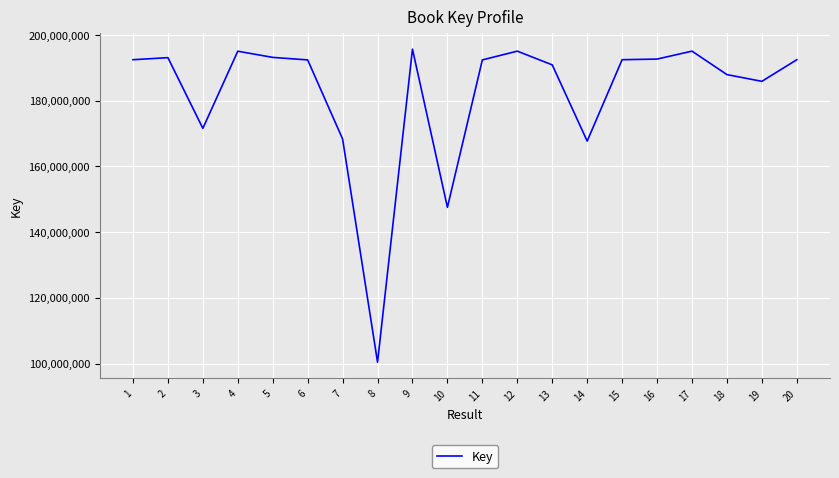

What is the maximum value shown in the chart?

195713163